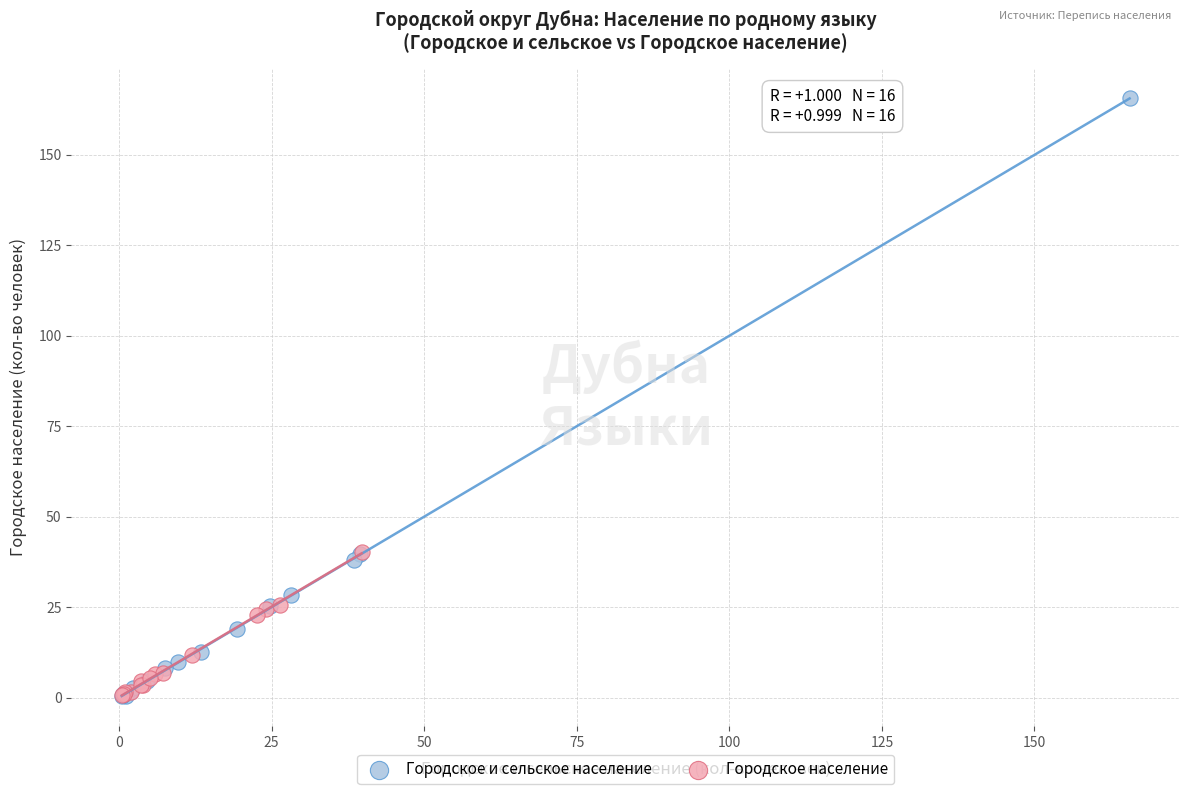

Which series has the widest spread of Y values?

Городское и сельское население